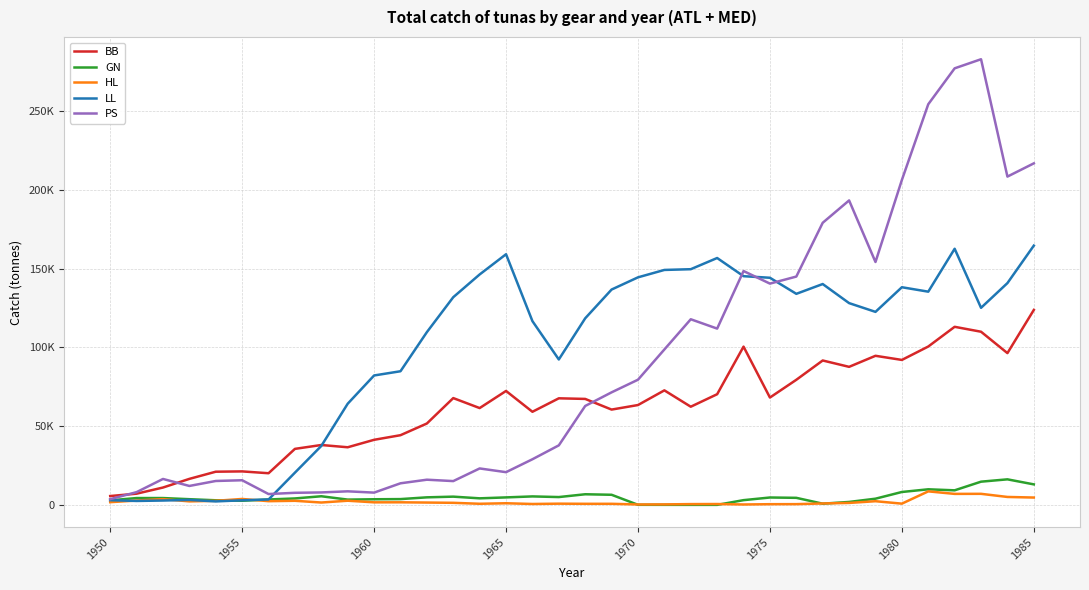

Does the chart display data point markers on the line(s)?

No